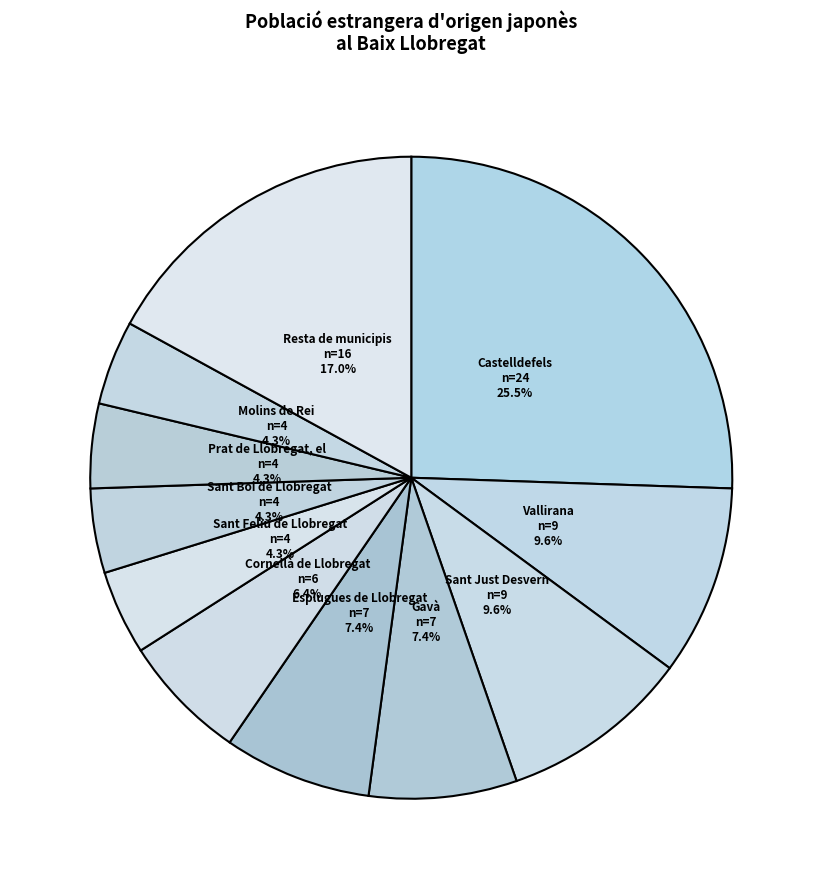

Combined, do Sant Just Desvern and Molins de Rei account for over 50%?

No